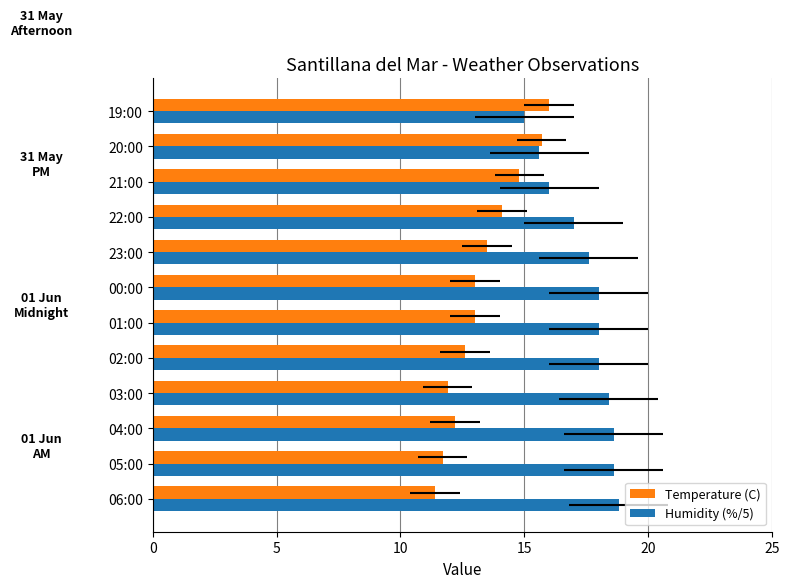

How many bars are there in total?

24